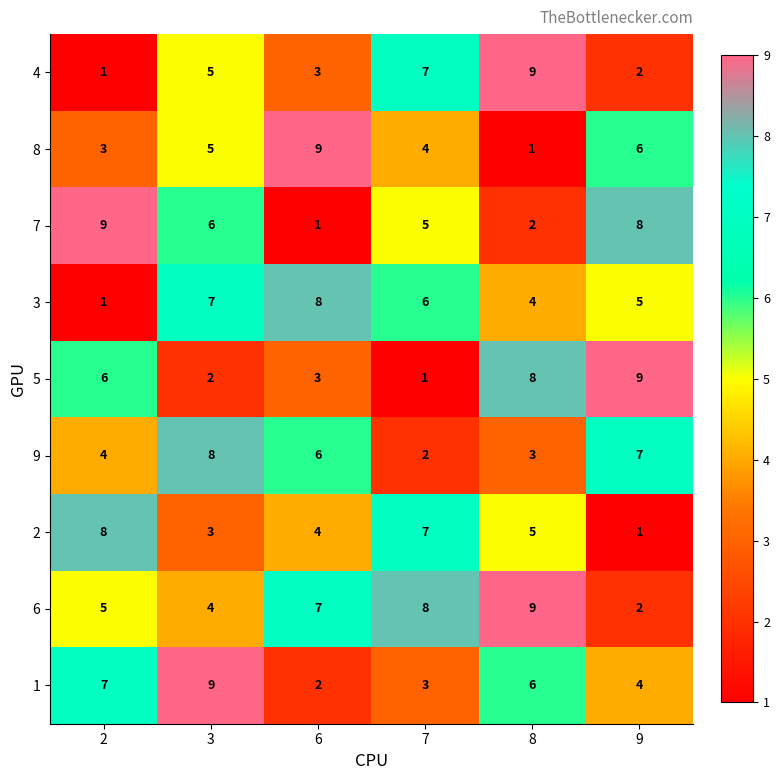

At how many categories does at least one series exceed 2?

6